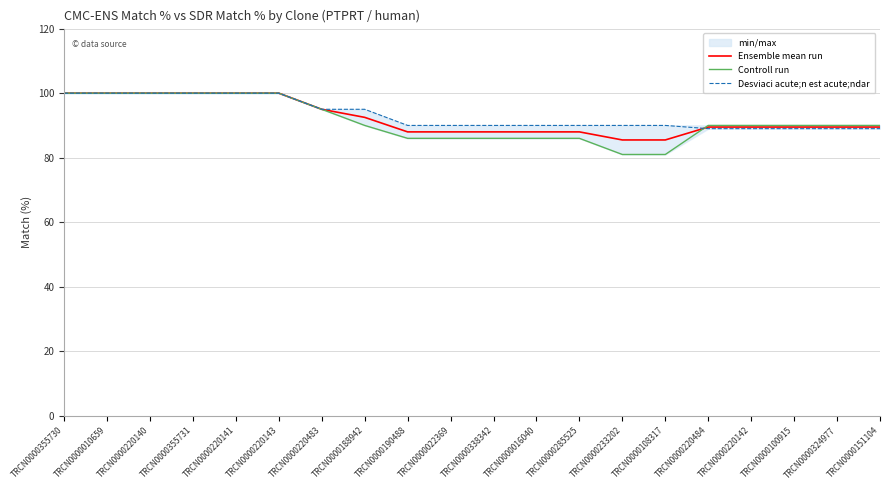

Between TRCN0000022369 and TRCN0000190488, which is larger?

TRCN0000022369